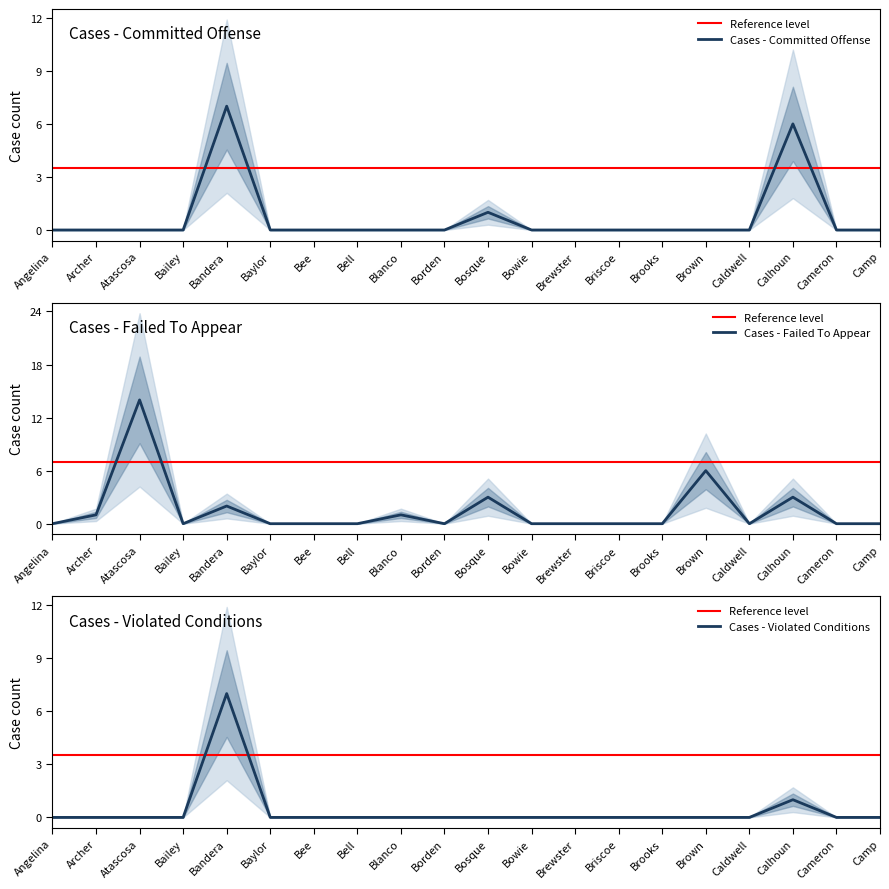

Which series has the largest total across all categories?

Cases In Which Defendant Failed To Appear